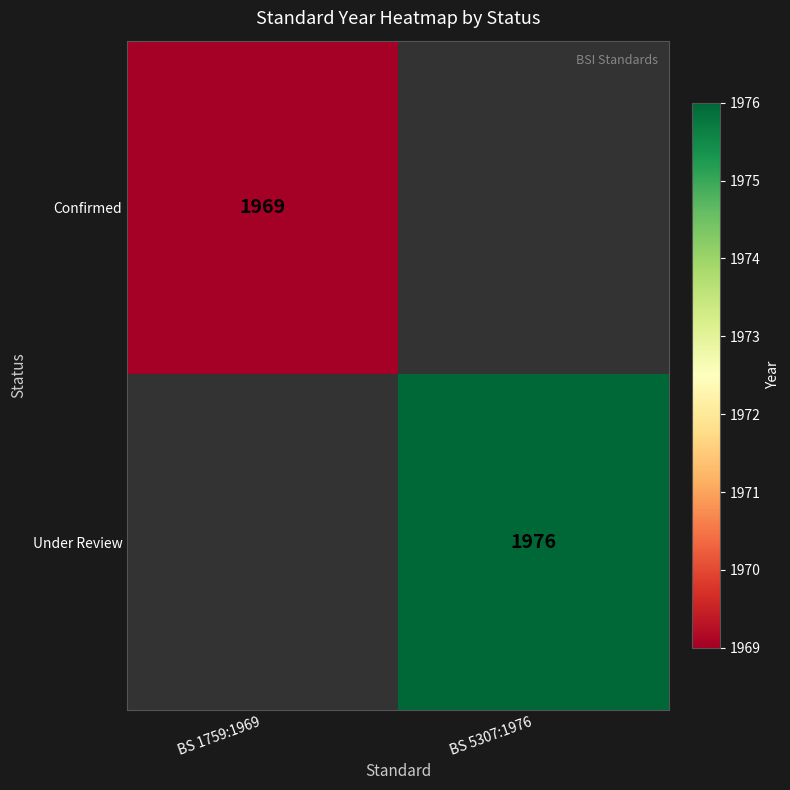

Is the value of Under Review at BS 5307:1976 greater than the value of Confirmed at BS 1759:1969?

Yes